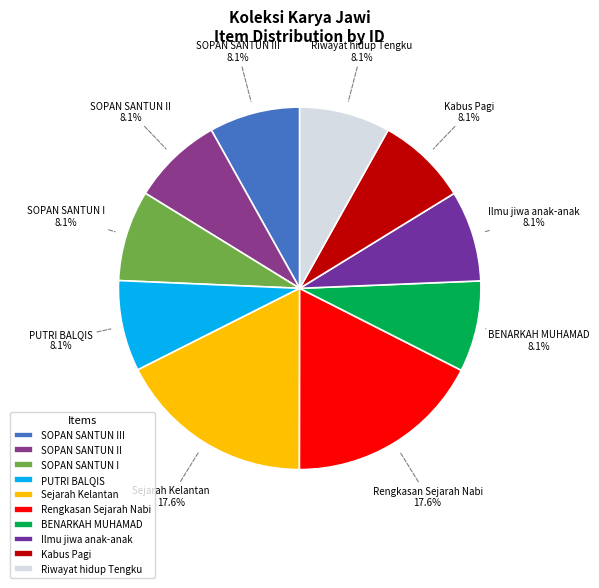

Is there any slice that represents more than half of the pie?

No